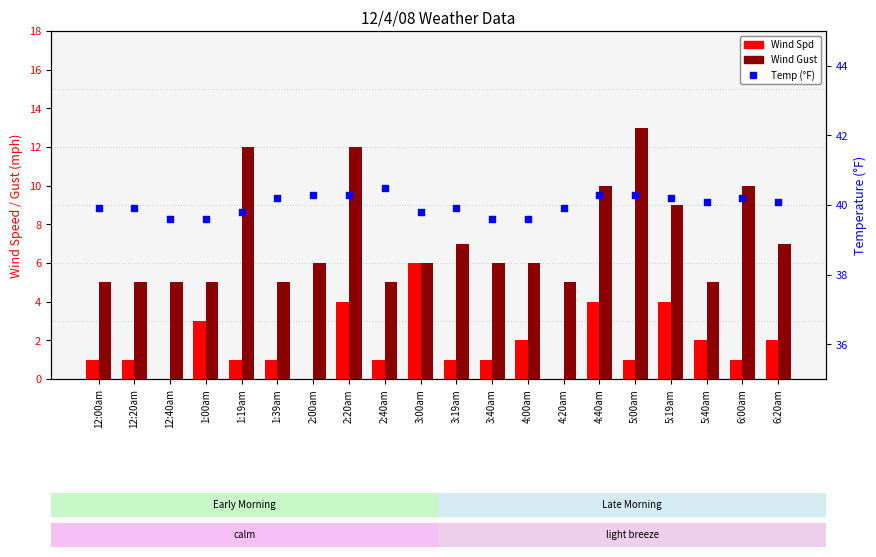

What are all the series names shown in the legend?

Wind Spd, Wind Gust, Temp (°F)